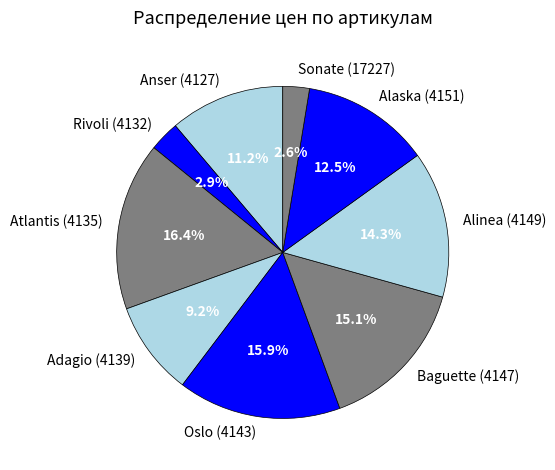

Does any single category account for the majority?

No